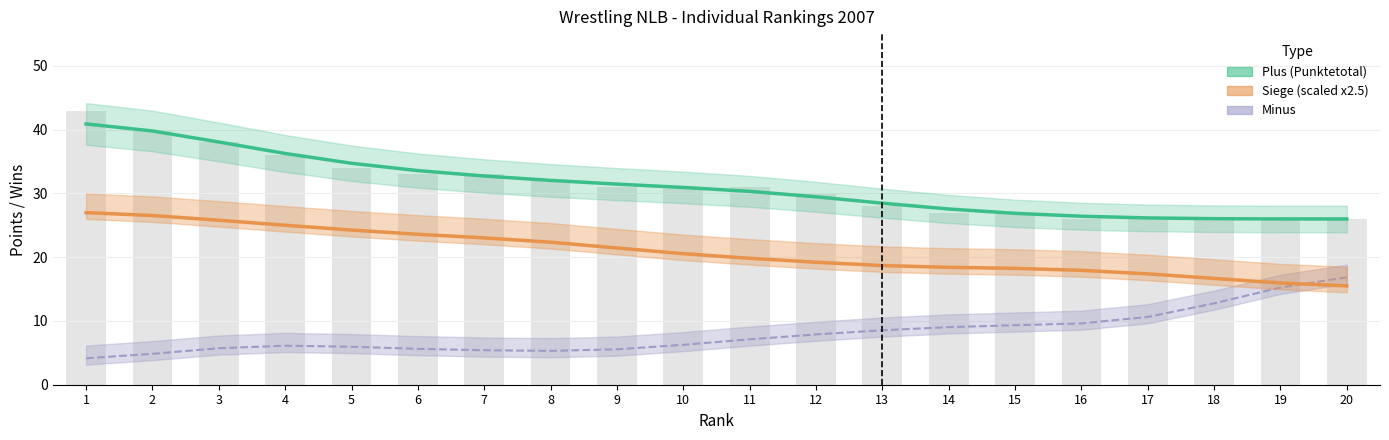

How many data points in Minus are above 7?

10